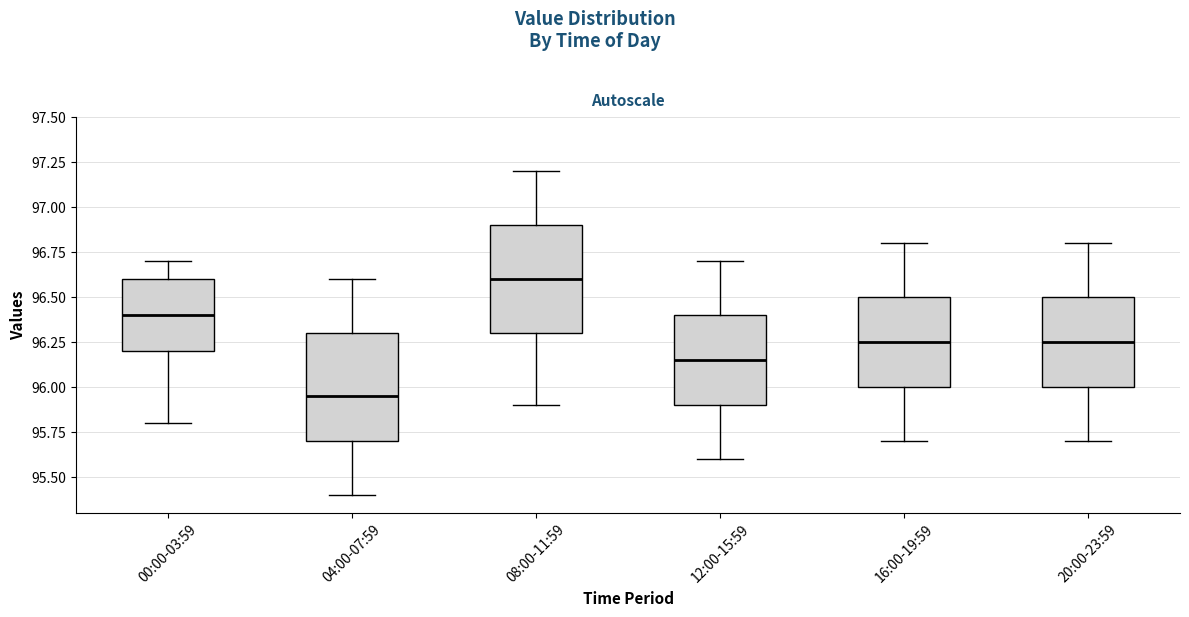

Where does the median line of the box for 04:00-07:59 sit on the y-axis? The values are not printed on the chart, so give them approximately, as read against the axis.

95.95